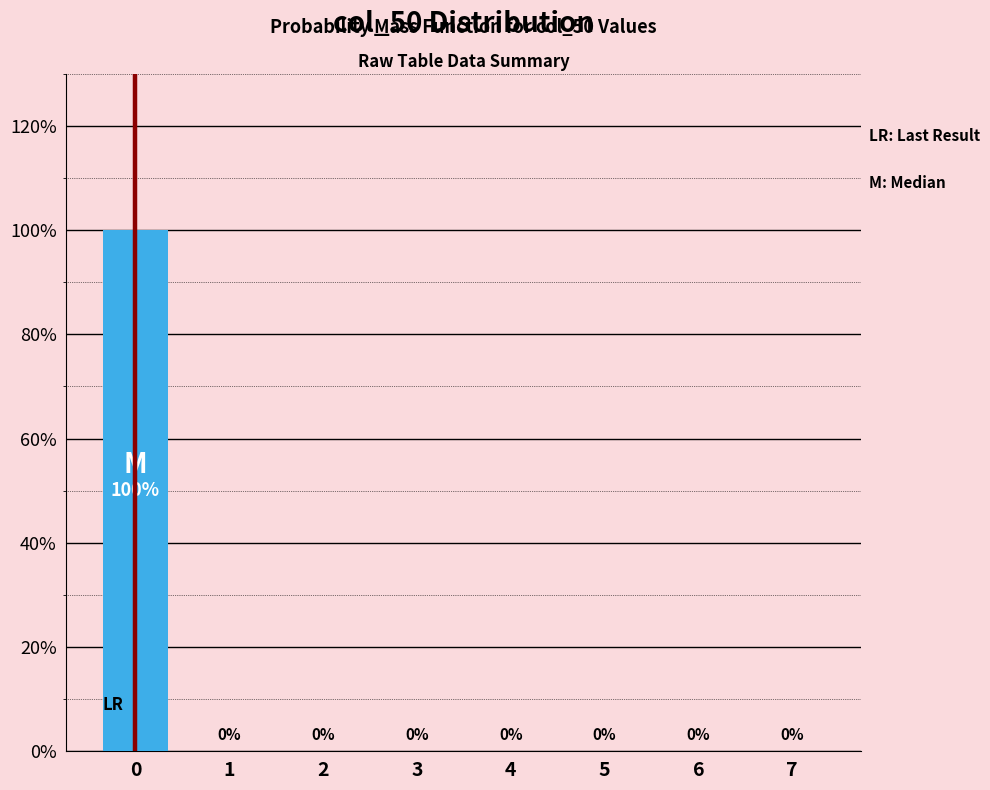

Reading left to right, what are all the values shown in this chart?

0=100	1=0	2=0	3=0	4=0	5=0	6=0	7=0